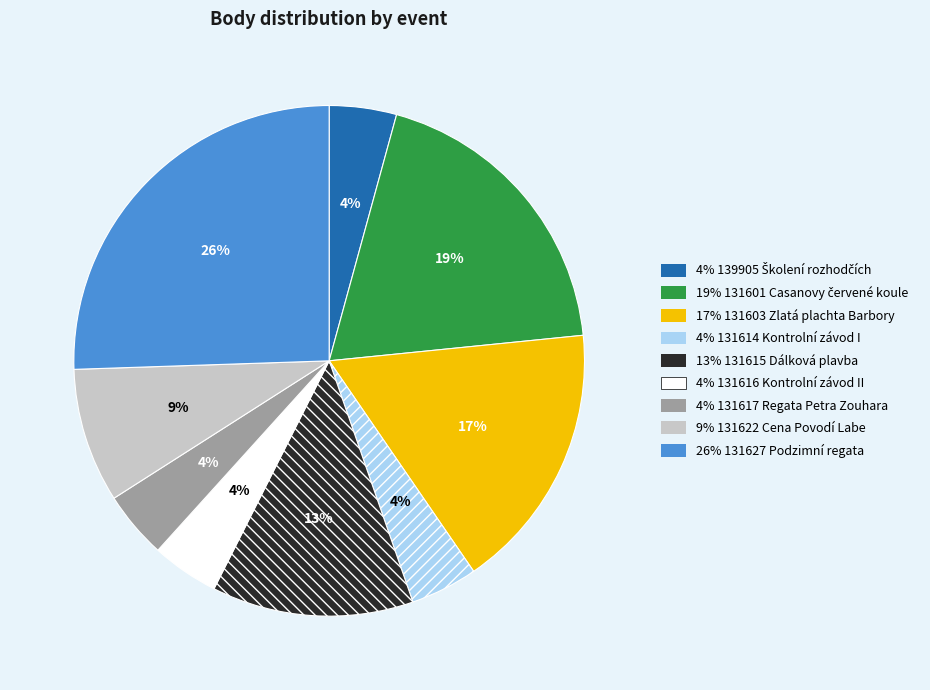

Does any single category account for the majority?

No